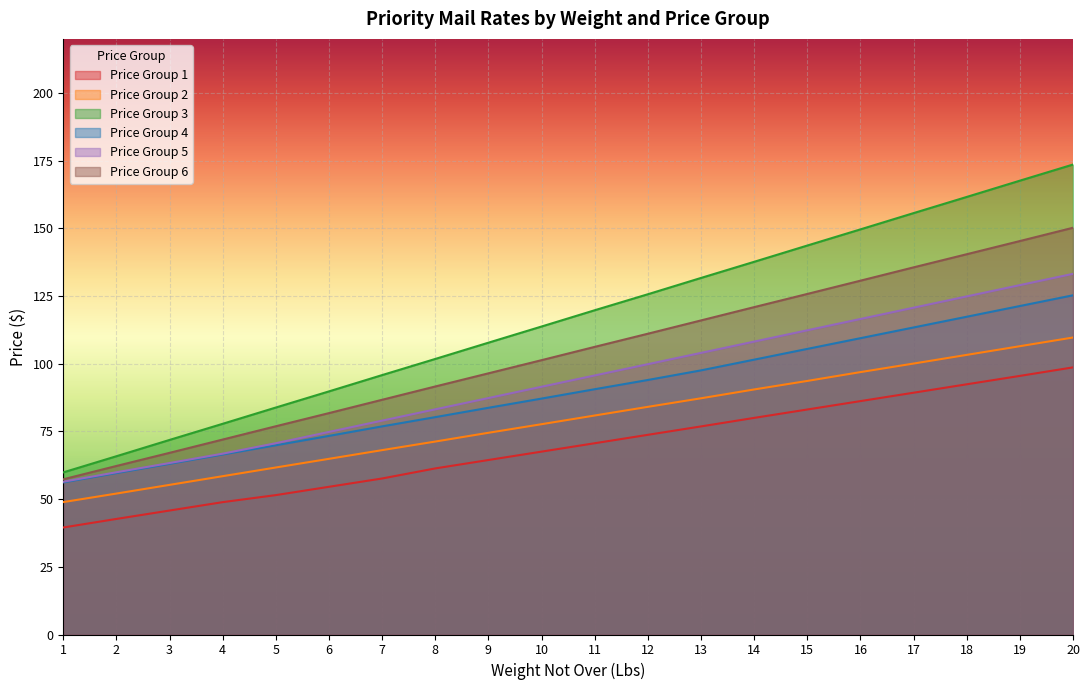

How many categories are shown in the chart?

20